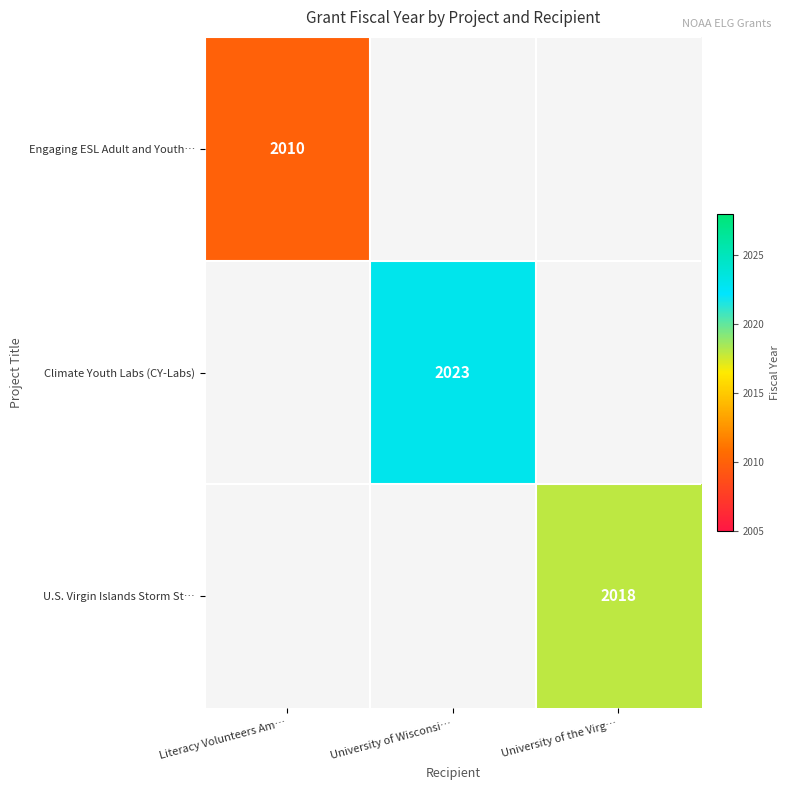

The value of U.S. Virgin Islands Storm St… at University of the Virg… is 2018. True or false?

True